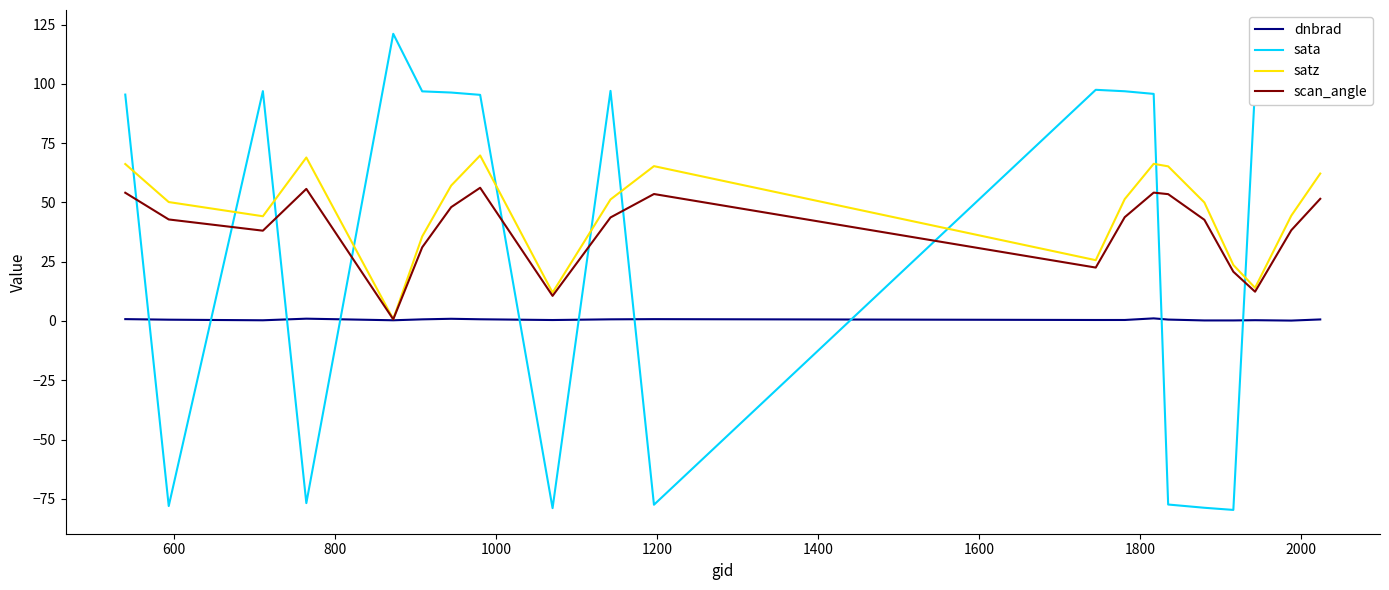

True or false: scan_angle and sata cross at least once.

True